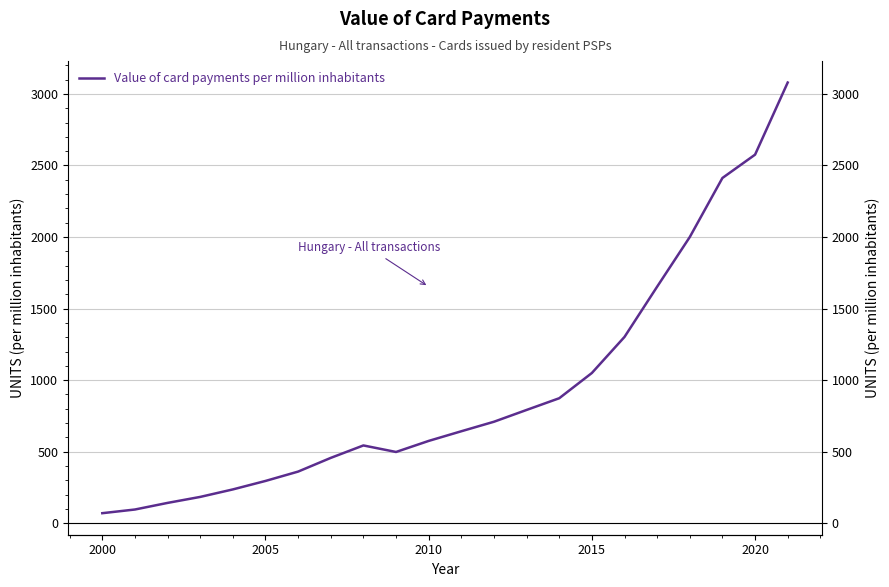

Which category has the lowest value across all series?

2000